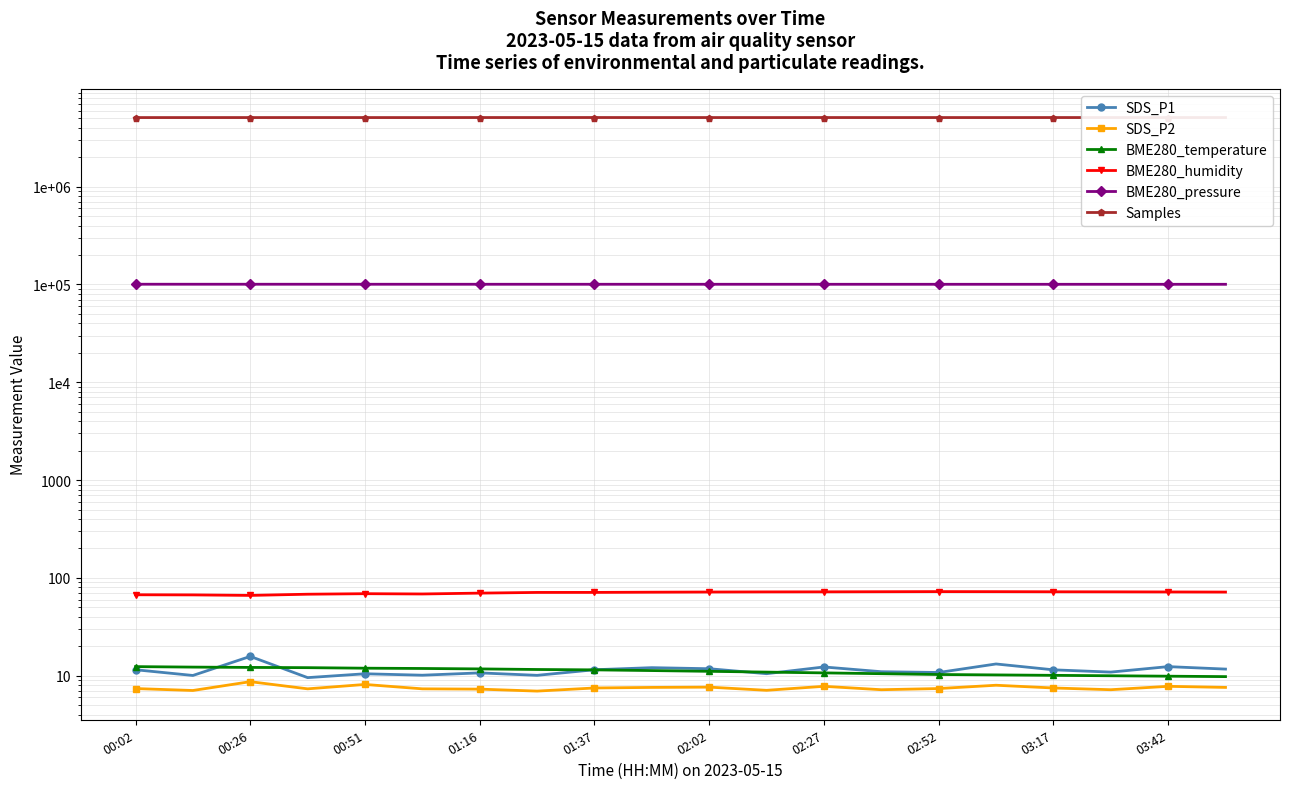

List the series in order of their peak value, highest first.

Samples, BME280_pressure, BME280_humidity, SDS_P1, BME280_temperature, SDS_P2